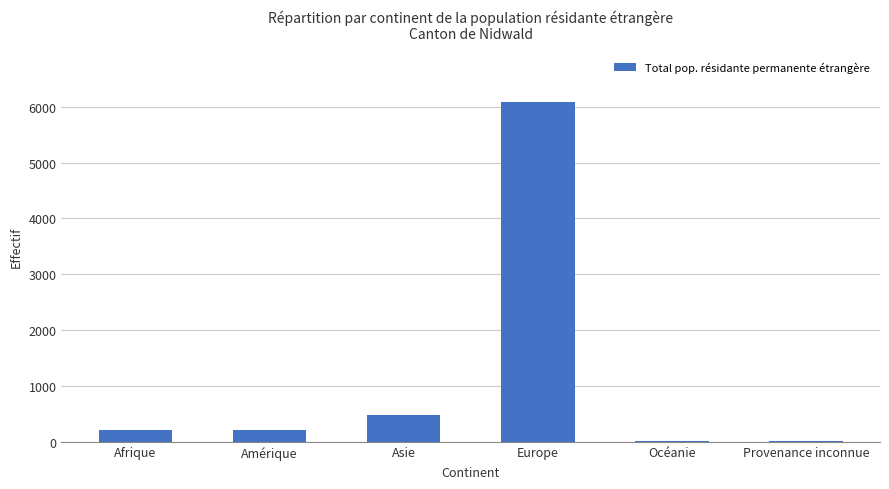

The chart shows a value of 187 at Asie. True or false?

False